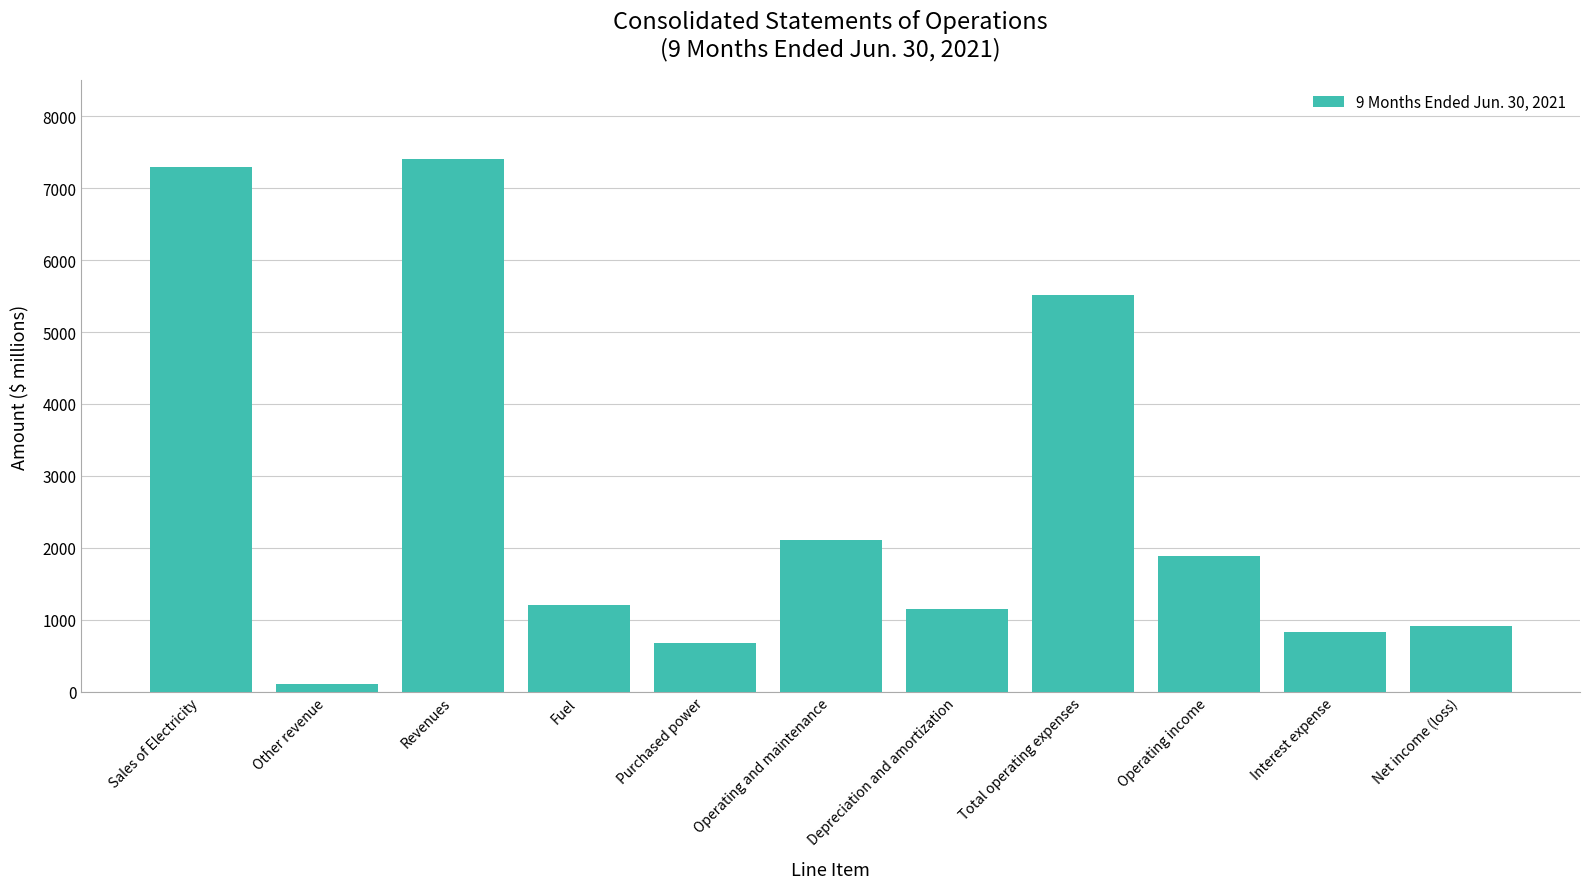

What is the label of the 5th bar from the right?

Depreciation and amortization